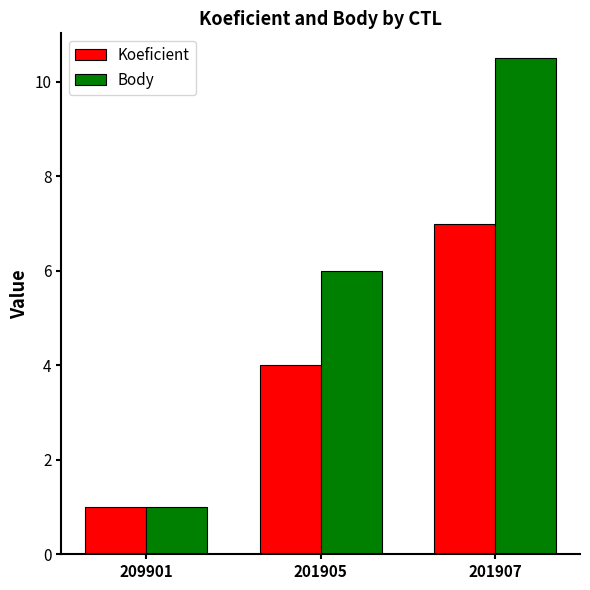

What is the difference between the highest and lowest values at 201907?

3.5